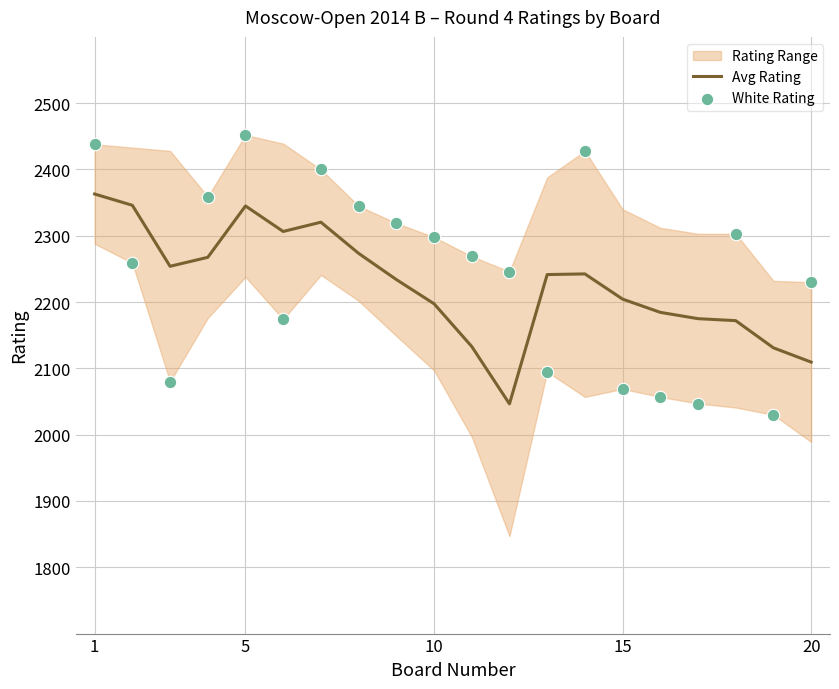

Which series has the largest total across all categories?

White Rating